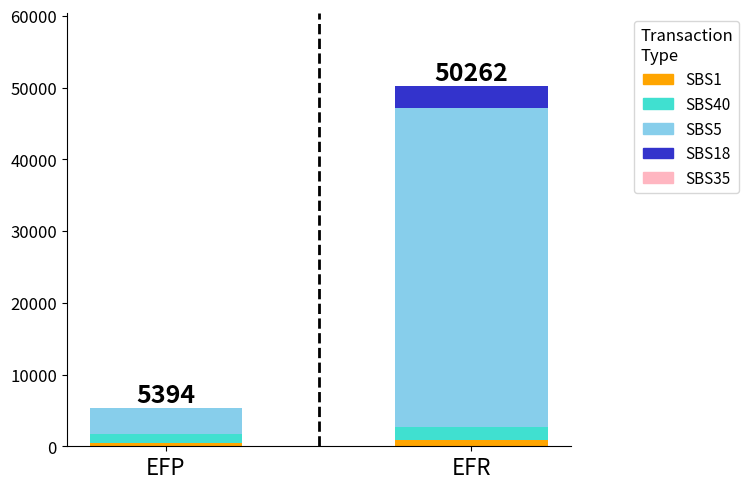

What is the difference between the SBS1 values at EFP and EFR?

357